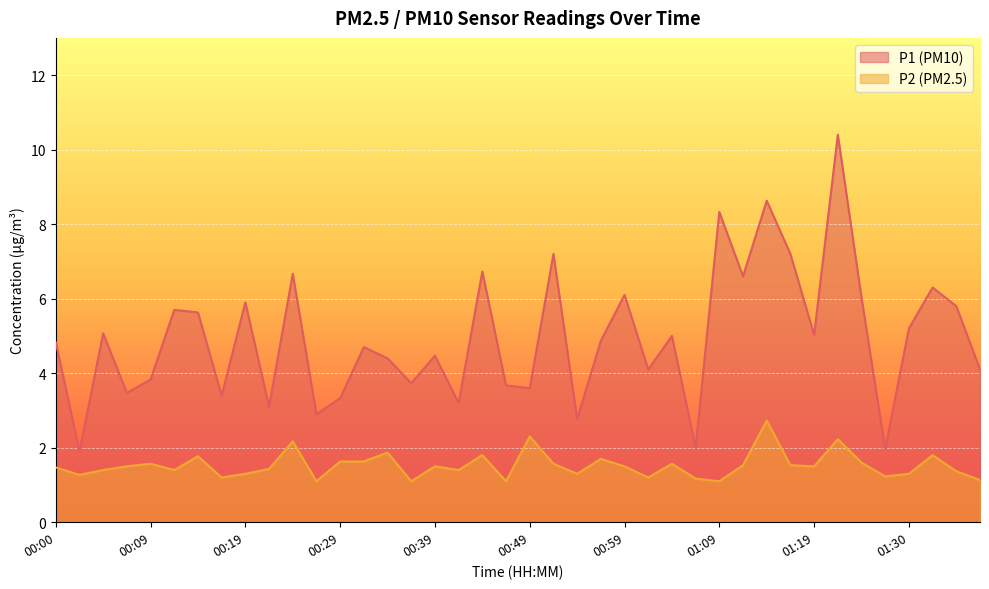

Where is P1 nearest to the value 6?

01:24